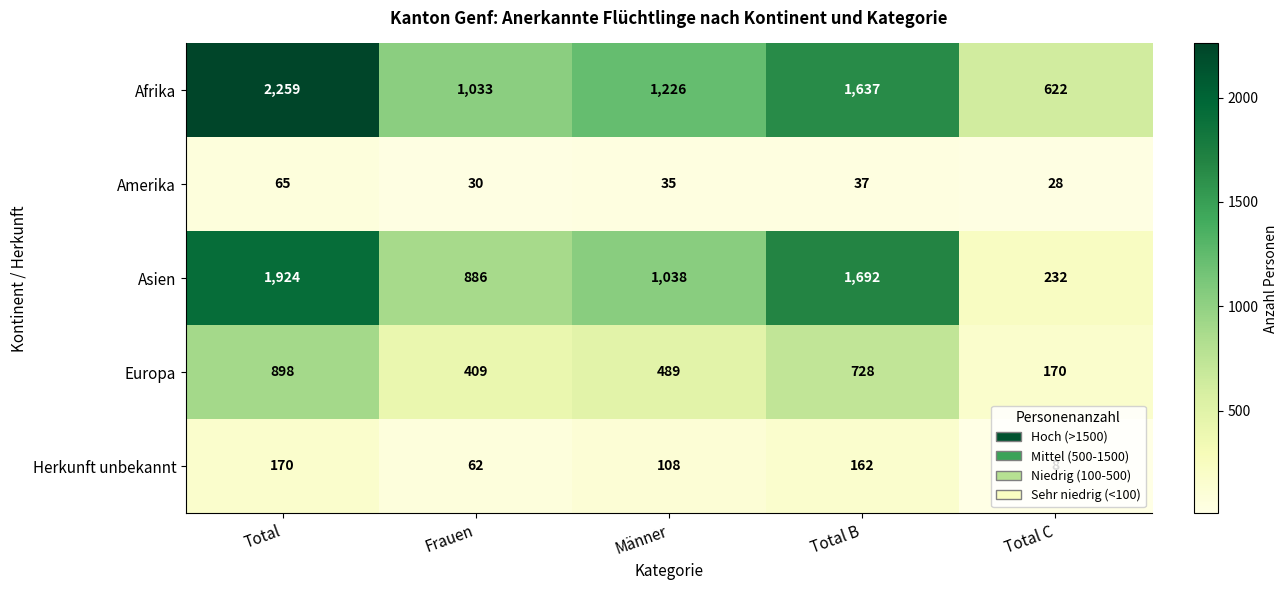

What is the spread (max minus min) of values at Frauen?

1003